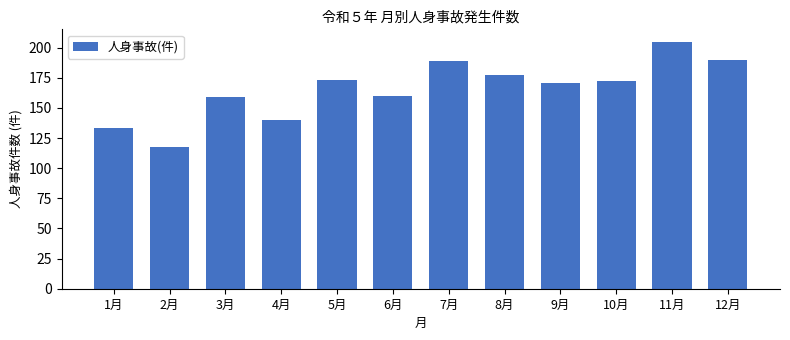

Reading left to right, list all the values displayed in this chart.

133	118	159	140	173	160	189	177	171	172	205	190